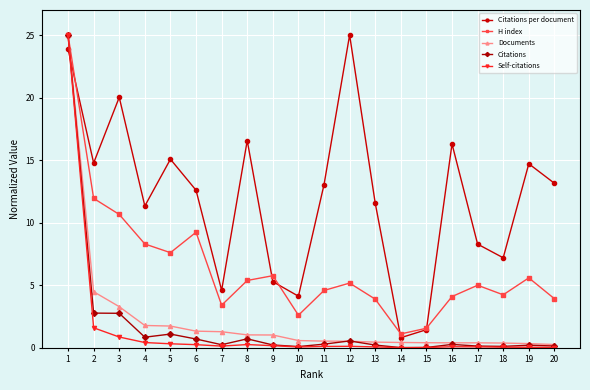

What is the highest value of the Self-citations series?

25.0